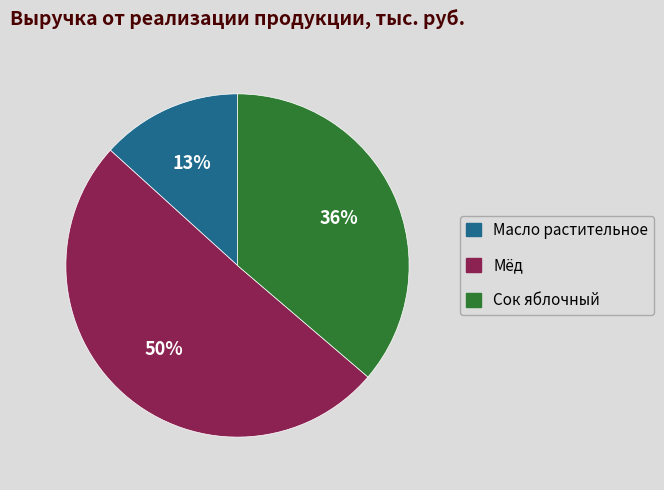

What percentage is the Сок яблочный slice, to the nearest percent?

36%